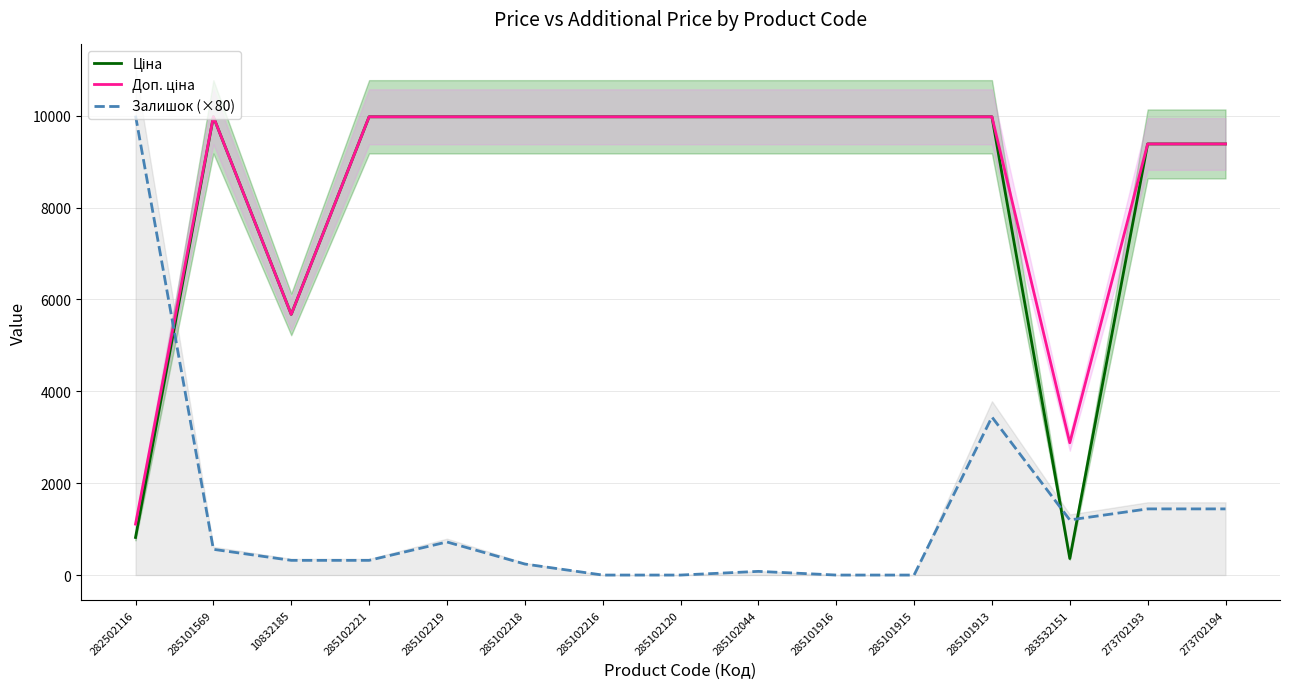

At which category does Доп. ціна reach its first local valley?

10832185